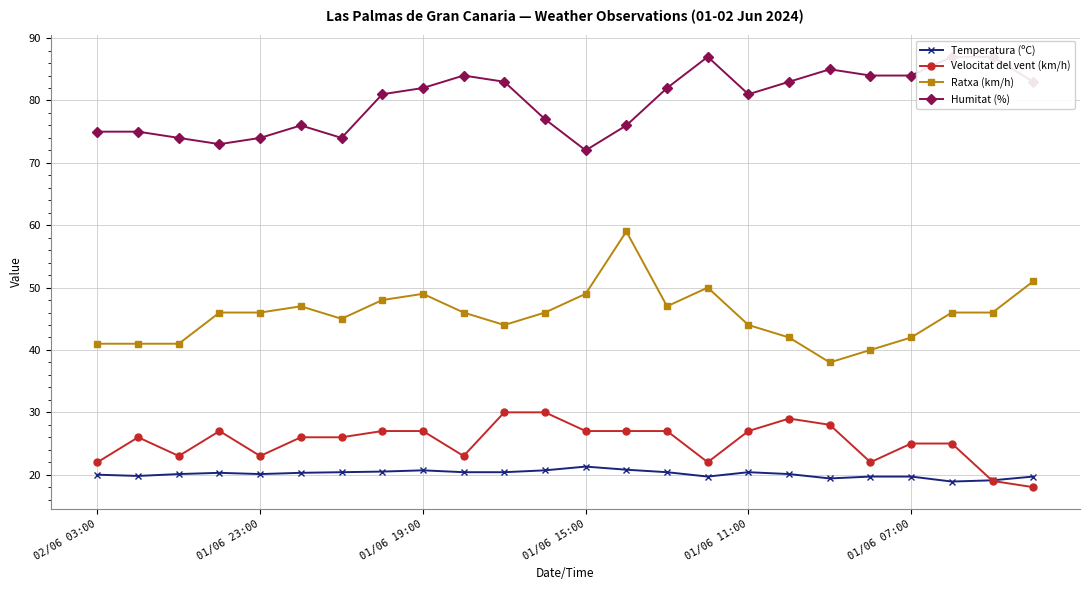

True or false: Ratxa (km/h) and Temperatura (ºC) cross at least once.

False